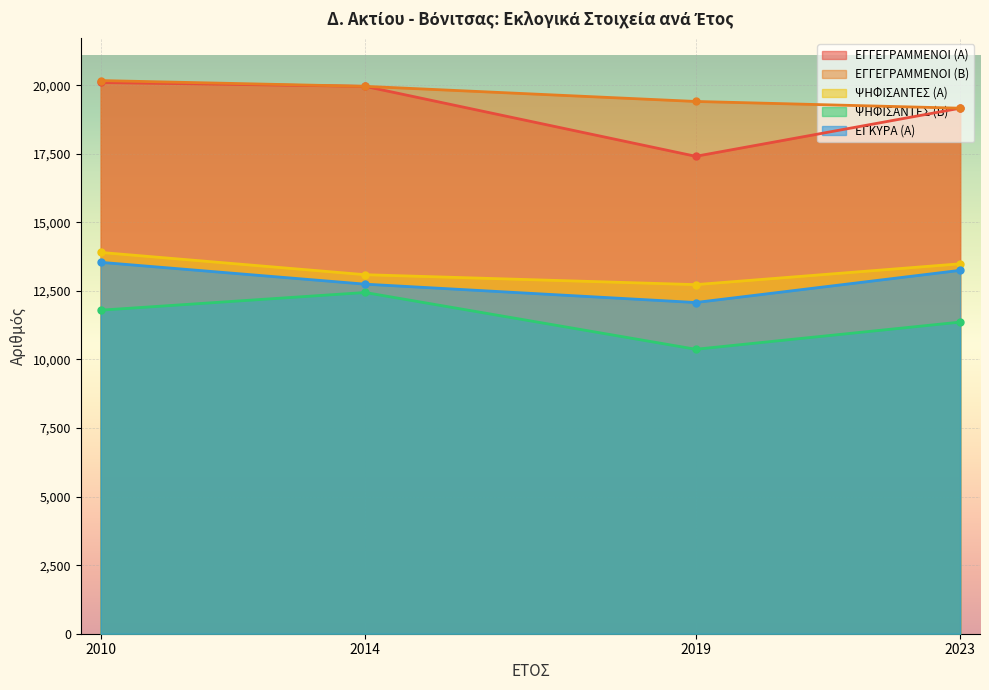

What is the difference between the ΨΗΦΙΣΑΝΤΕΣ (Α) values at 2023 and 2019?

759